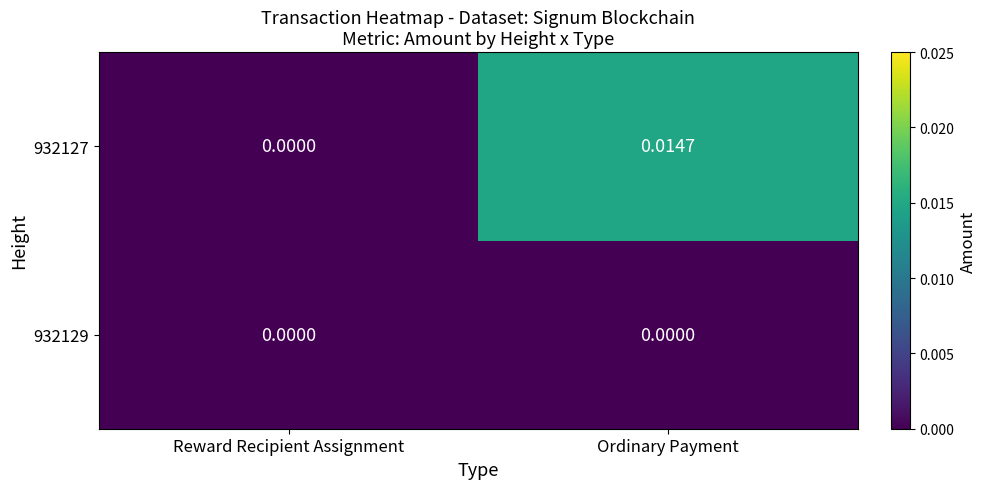

List the labels in order of 932127 value, smallest first.

Reward Recipient Assignment, Ordinary Payment